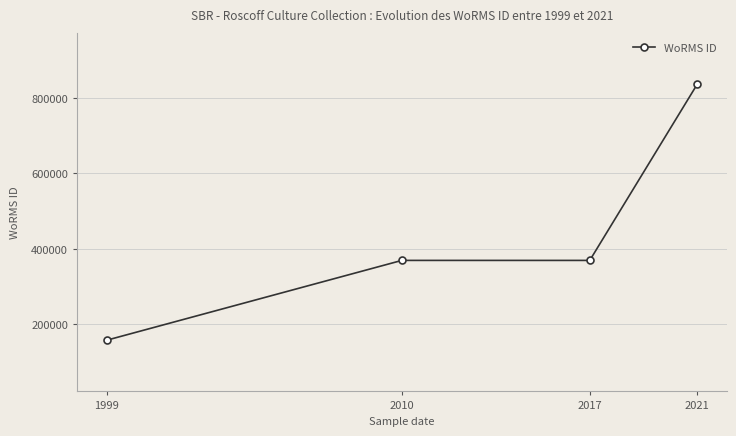

Read the value at 2017, to the nearest 10.

369350